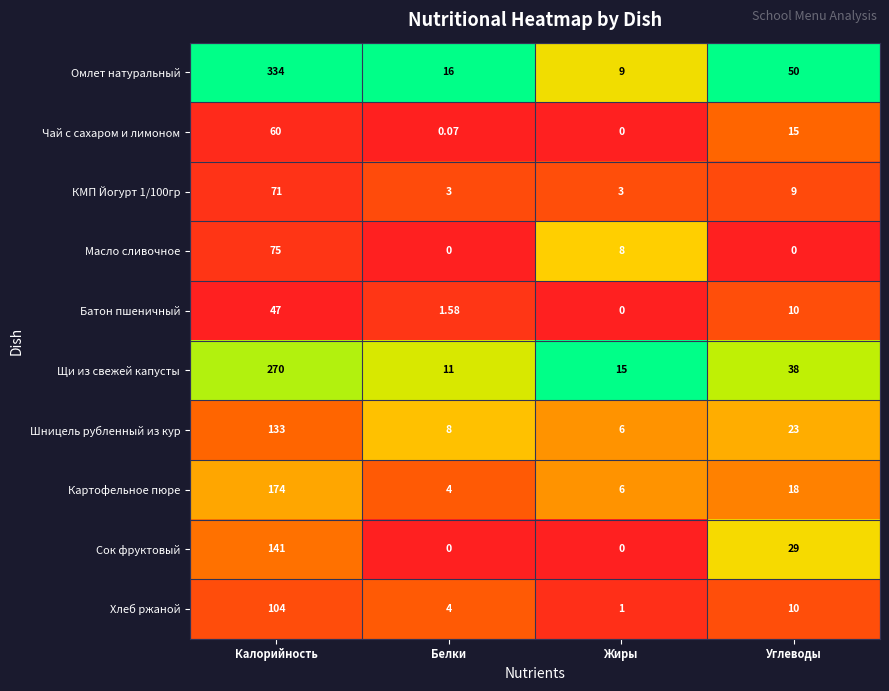

What is the difference between the highest and lowest values at Белки?

16.0